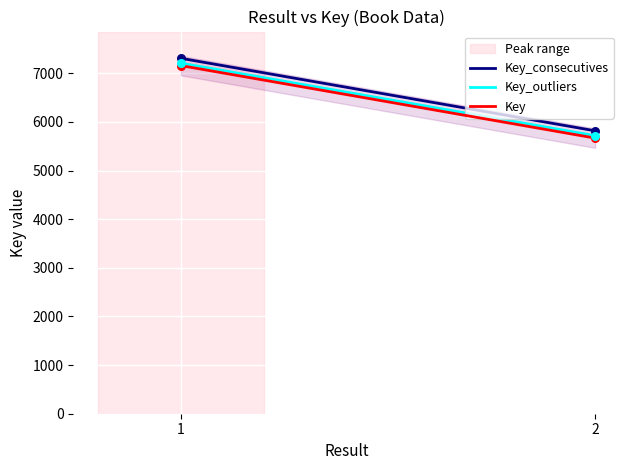

Which series contains the lowest Y value?

Key